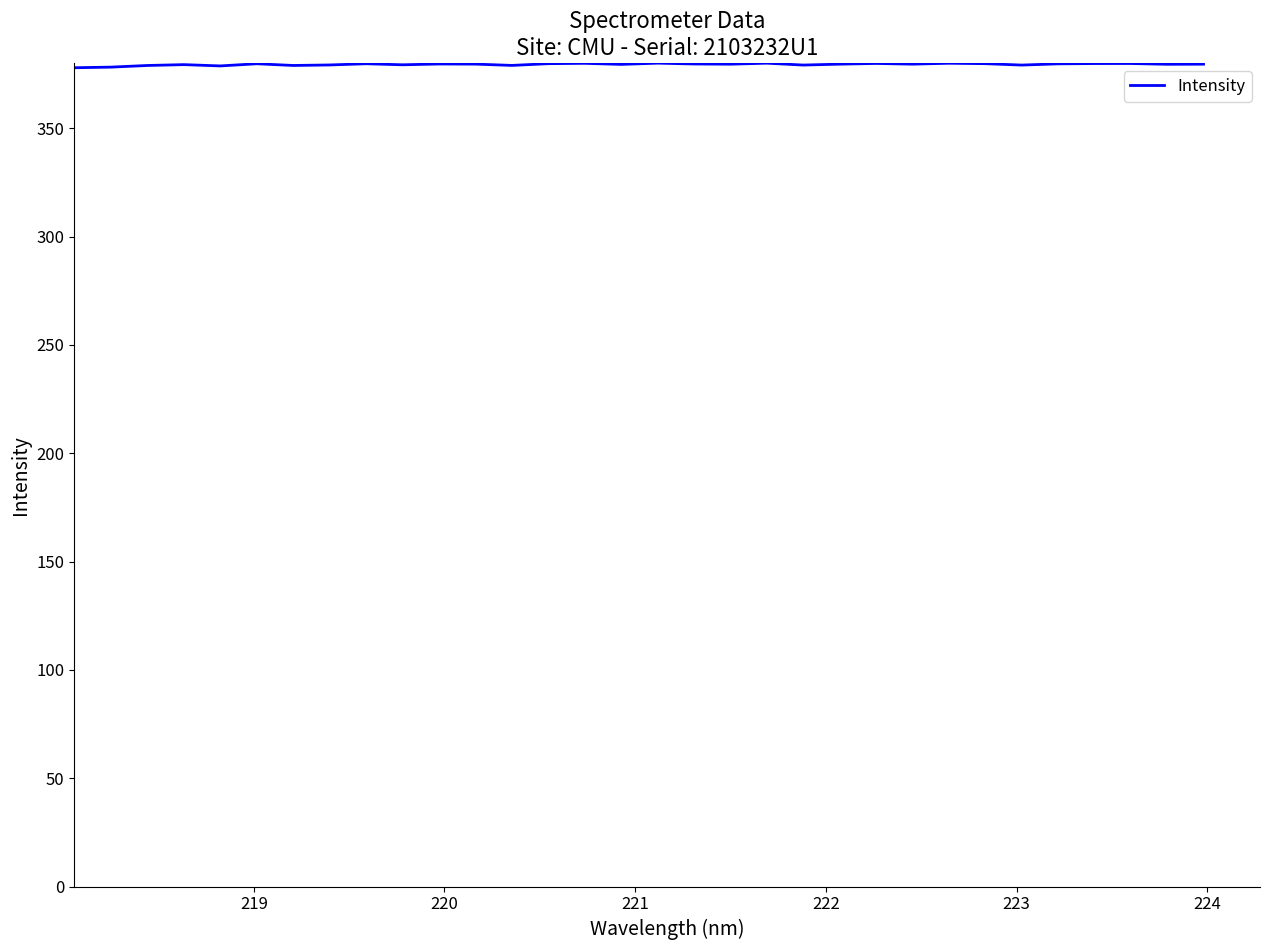

What is the smallest value displayed?

377.9